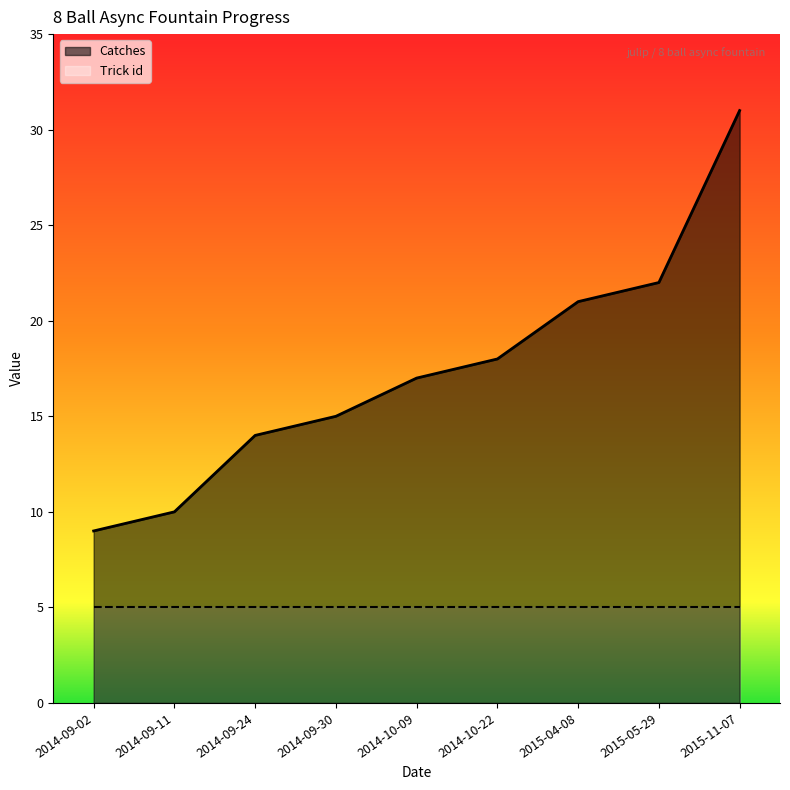

What is the greatest value displayed?

31